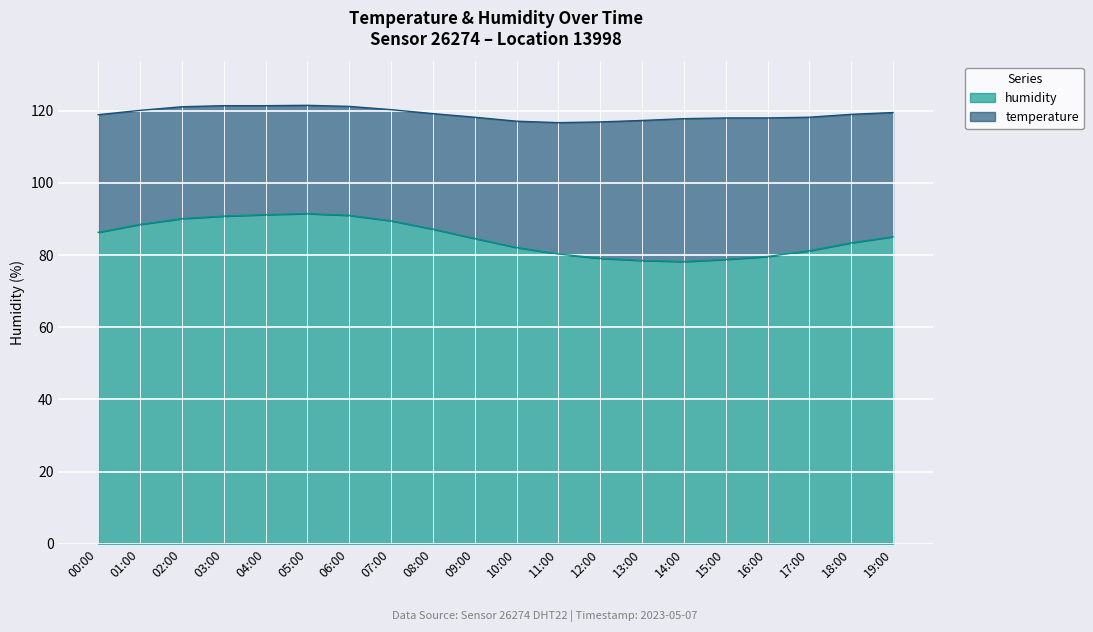

Count the number of values greater than 85.

10